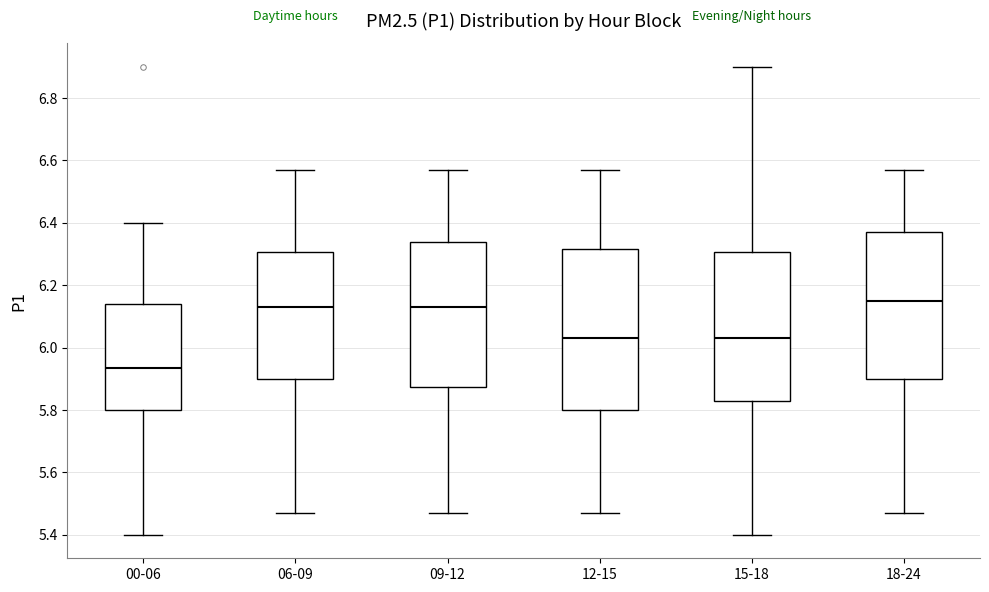

Where does the median line of the box for 09-12 sit on the y-axis? The values are not printed on the chart, so give them approximately, as read against the axis.

6.14